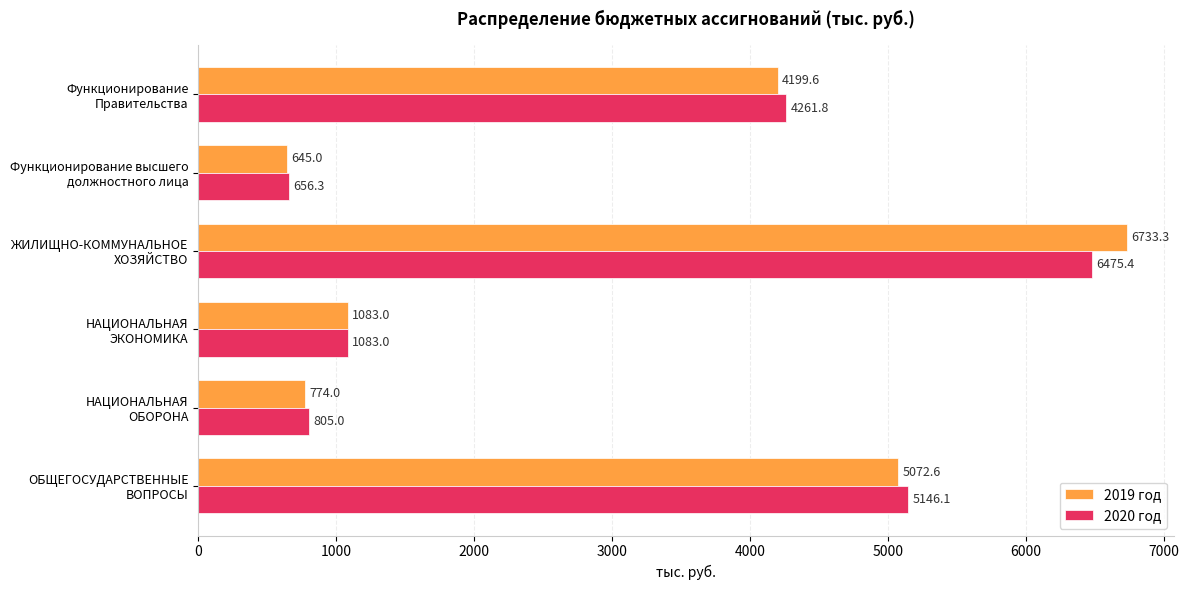

What is the difference between the maximum and minimum values in the 2019 год series?

6088.3